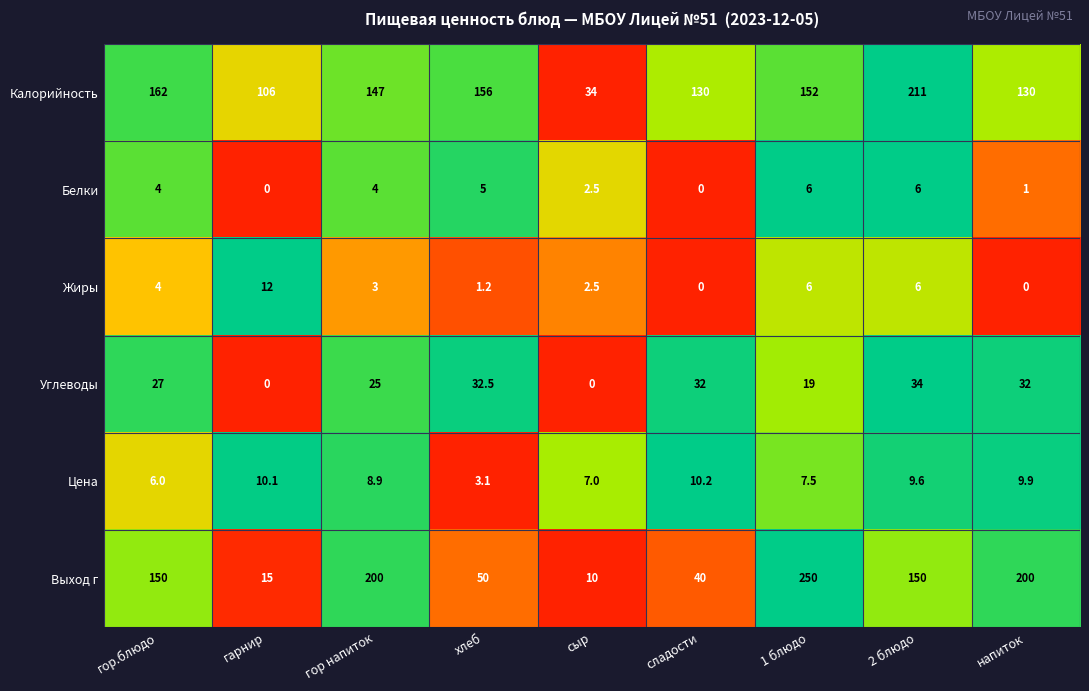

What is the difference between the maximum and second lowest values in the Жиры series?

12.0